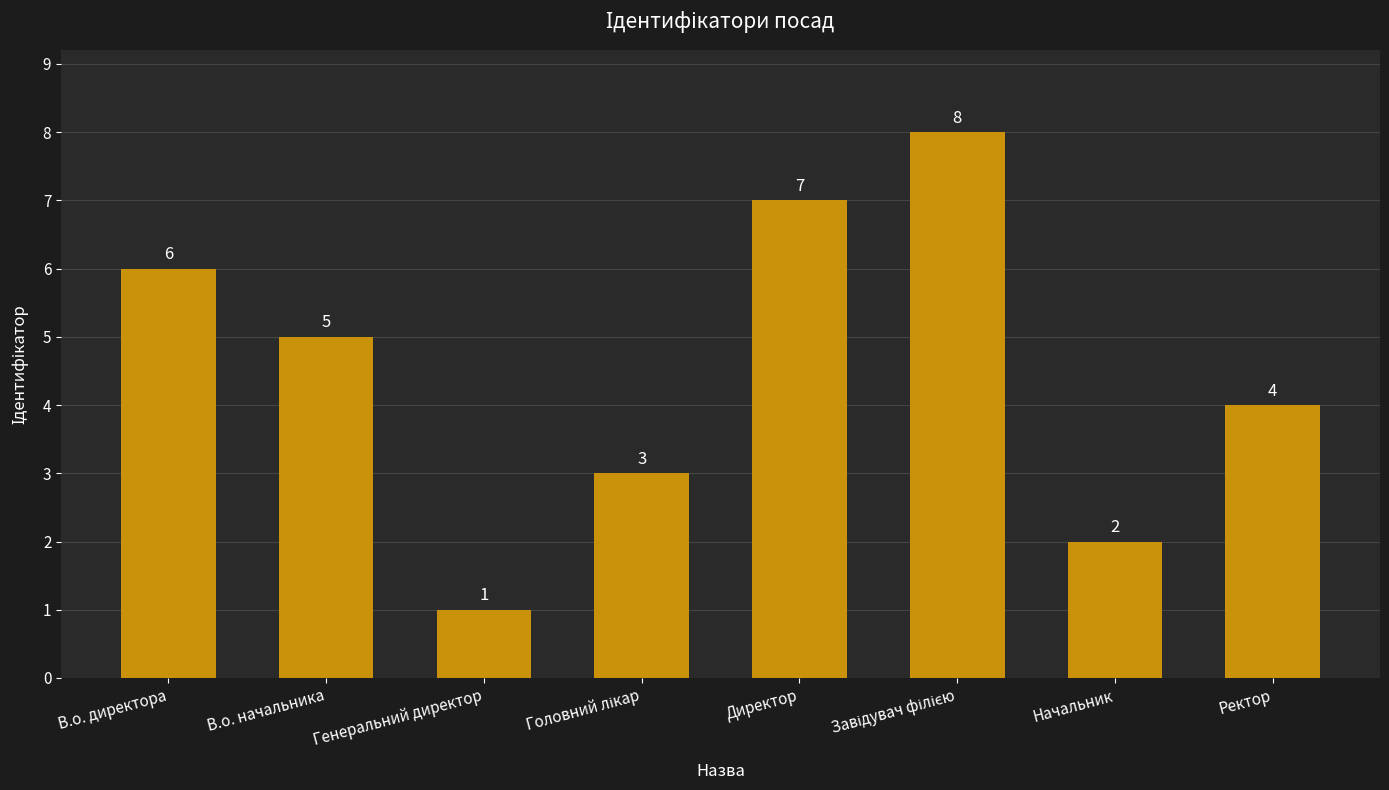

Does the chart contain stacked bars?

No